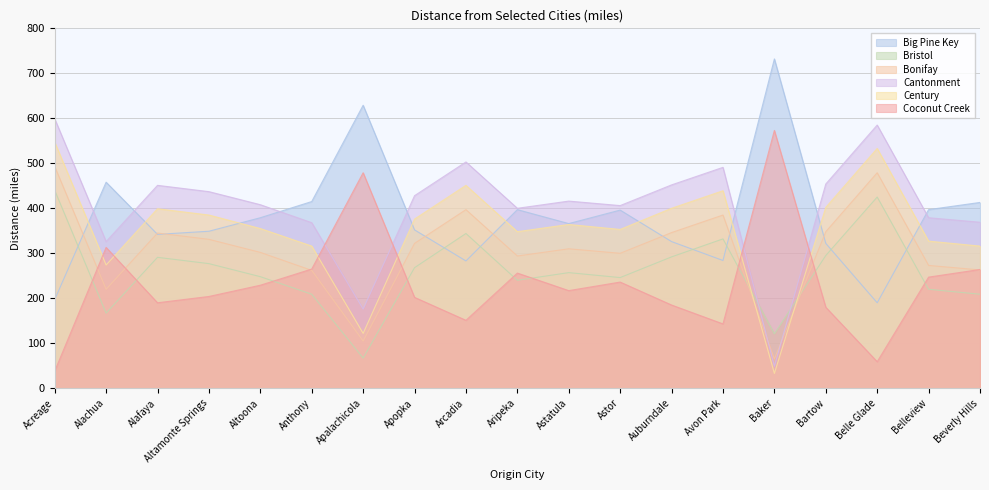

How many values in the Big Pine Key series exceed 366?

9